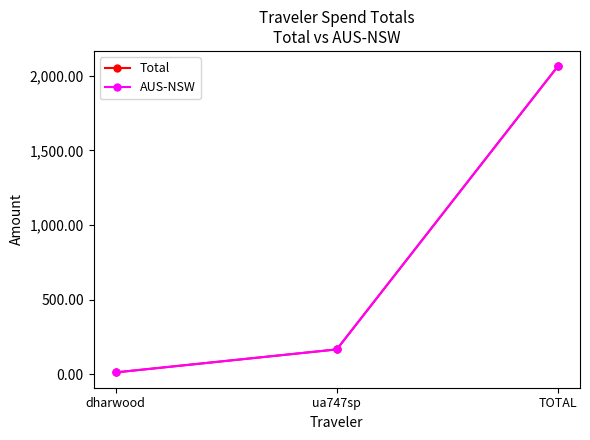

Which has a higher value, TOTAL or ua747sp?

TOTAL